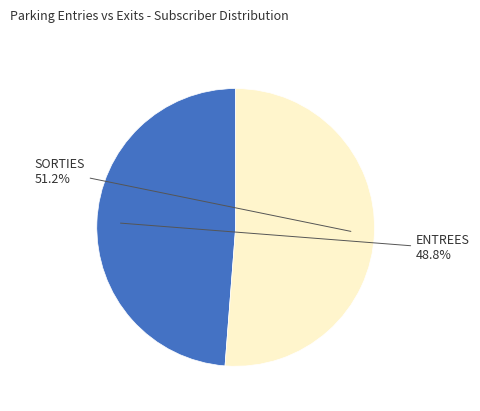

Count the number of slices in the pie.

2